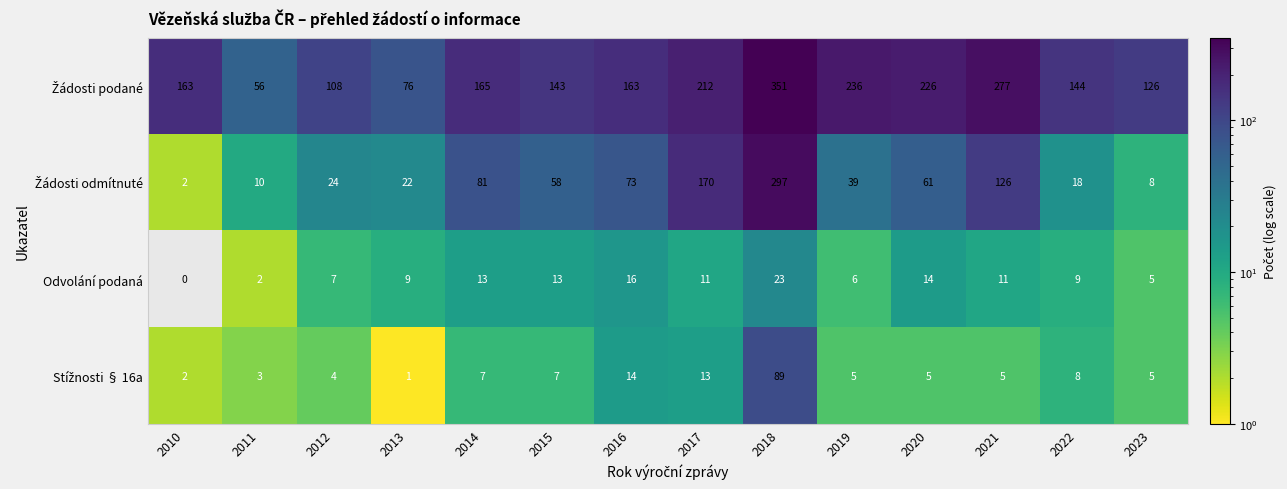

What is the spread (max minus min) of values at 2010?

163